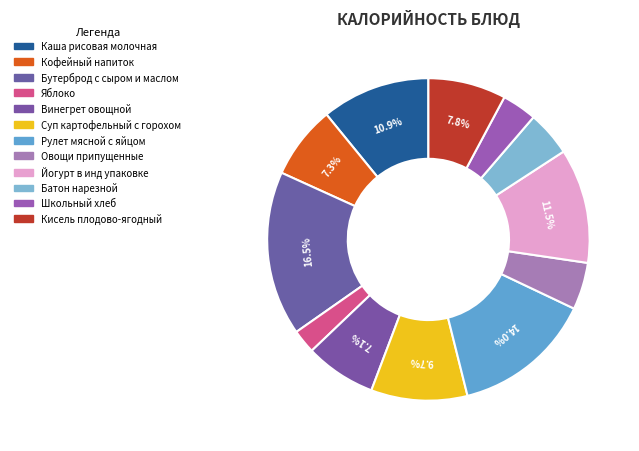

Count the number of slices in the pie.

12